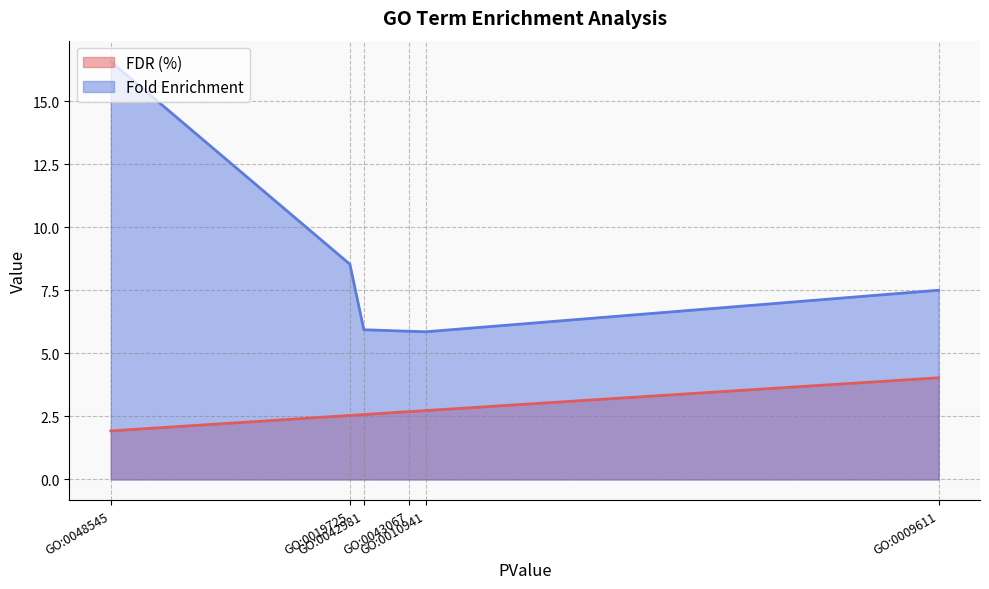

True or false: FDR (%) has a value of 4.0 at GO:0009611.

True